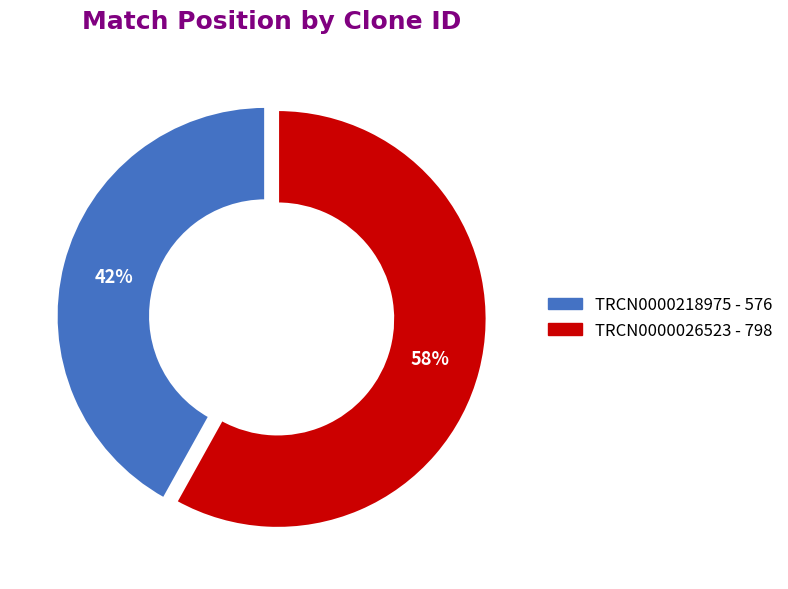

What is the largest slice in the pie chart?

TRCN0000026523